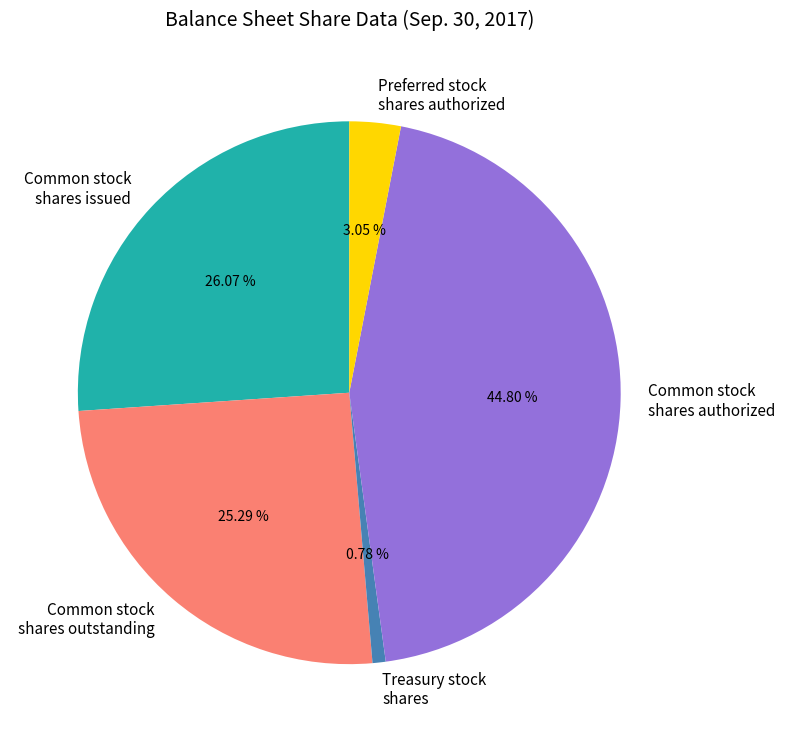

Is there a majority slice in this chart?

No